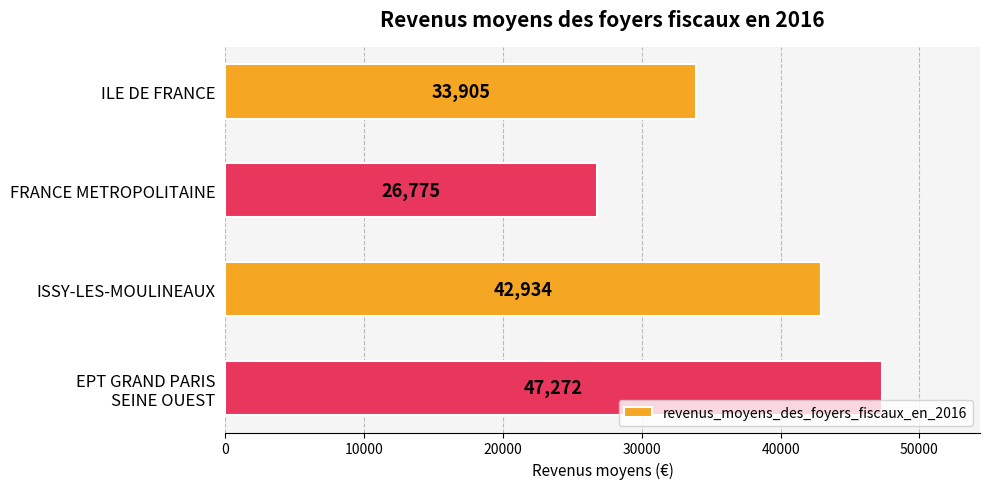

Count the values in the range 33905 to 47272.

3